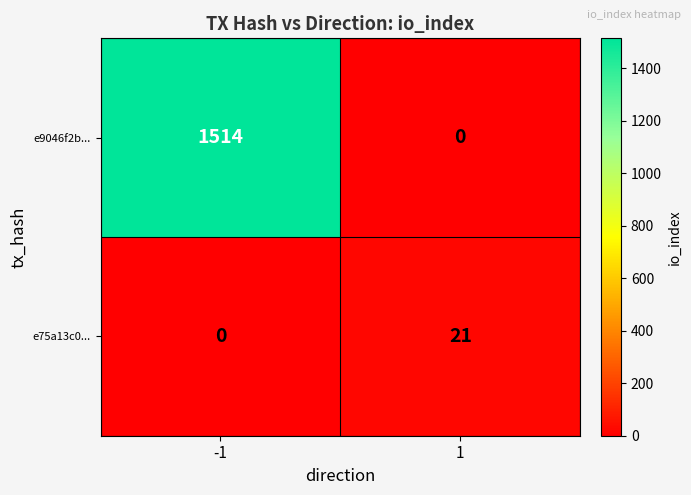

Reading right to left, what are all the values shown in this chart?

e9046f2b...: 1=0	-1=1514
e75a13c0...: 1=21	-1=0